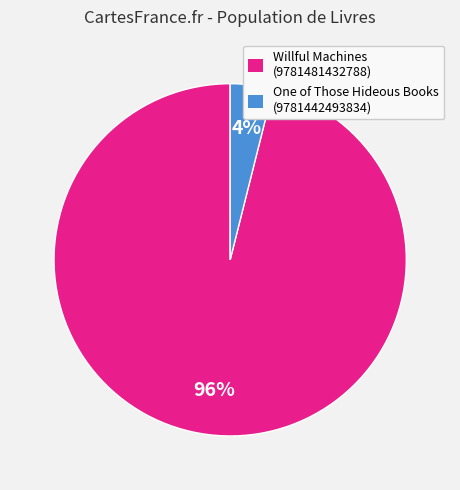

Is it true that Willful Machines (9781481432788) is 96% of the pie?

True